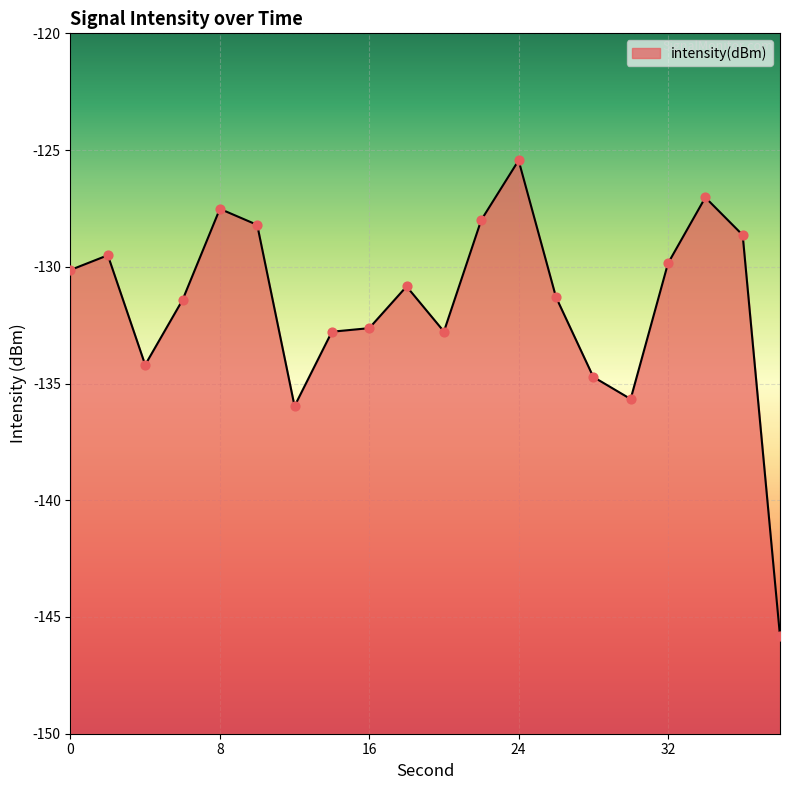

What is the change in value from 6 to 20?

-1.4